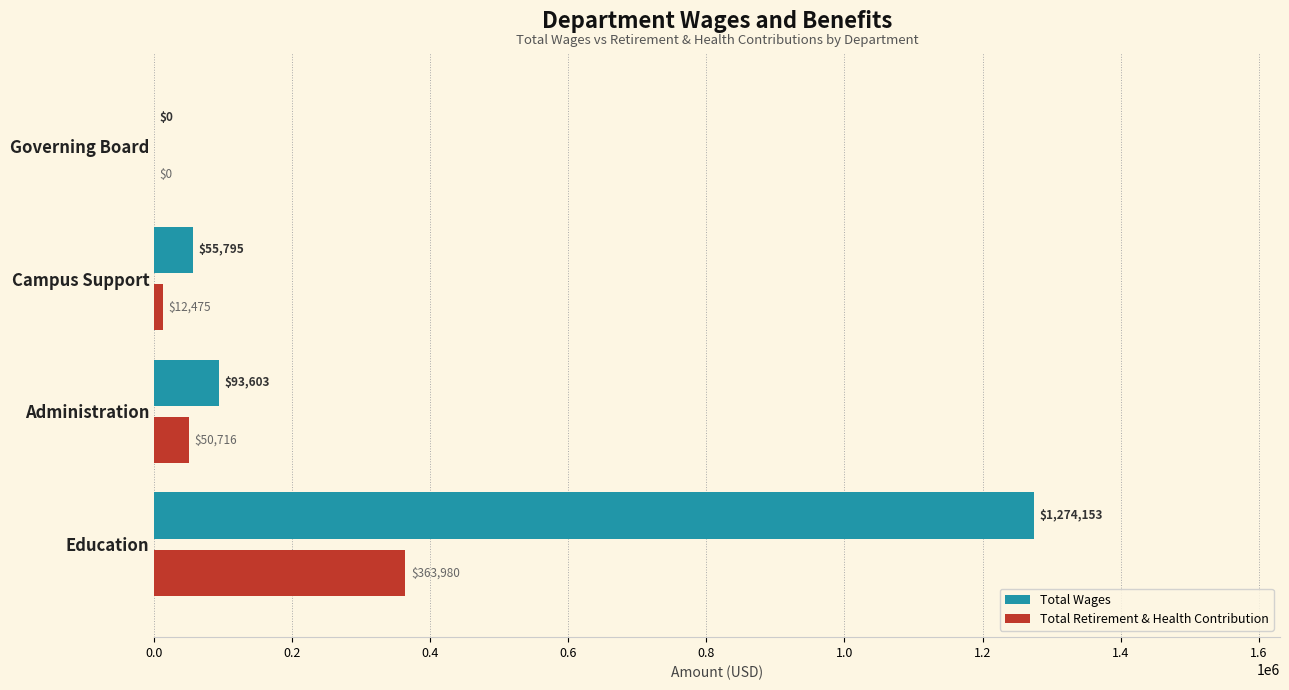

What are all the series names shown in the legend?

Total Wages, Total Retirement & Health Contribution